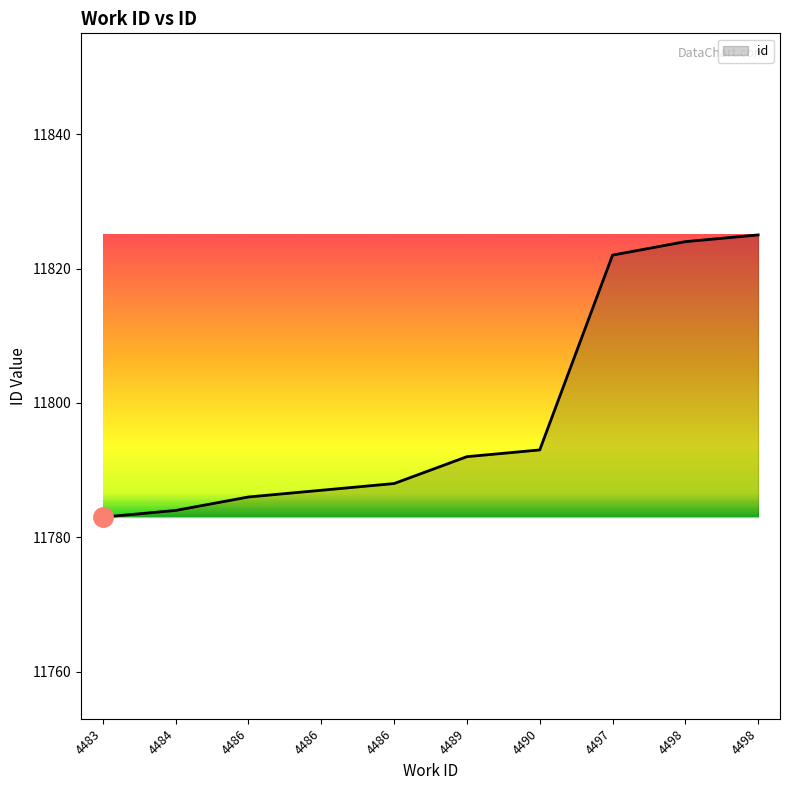

Reading left to right, what are all the values shown in this chart?

4483=11783	4484=11784	4486=11786	4486=11787	4486=11788	4489=11792	4490=11793	4497=11822	4498=11824	4498=11825